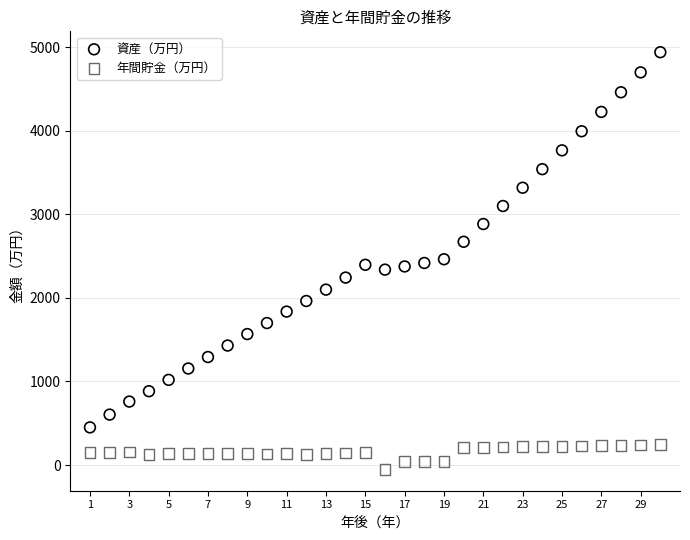

Across all data points, what is the range of X values (max minus min)?

29.0